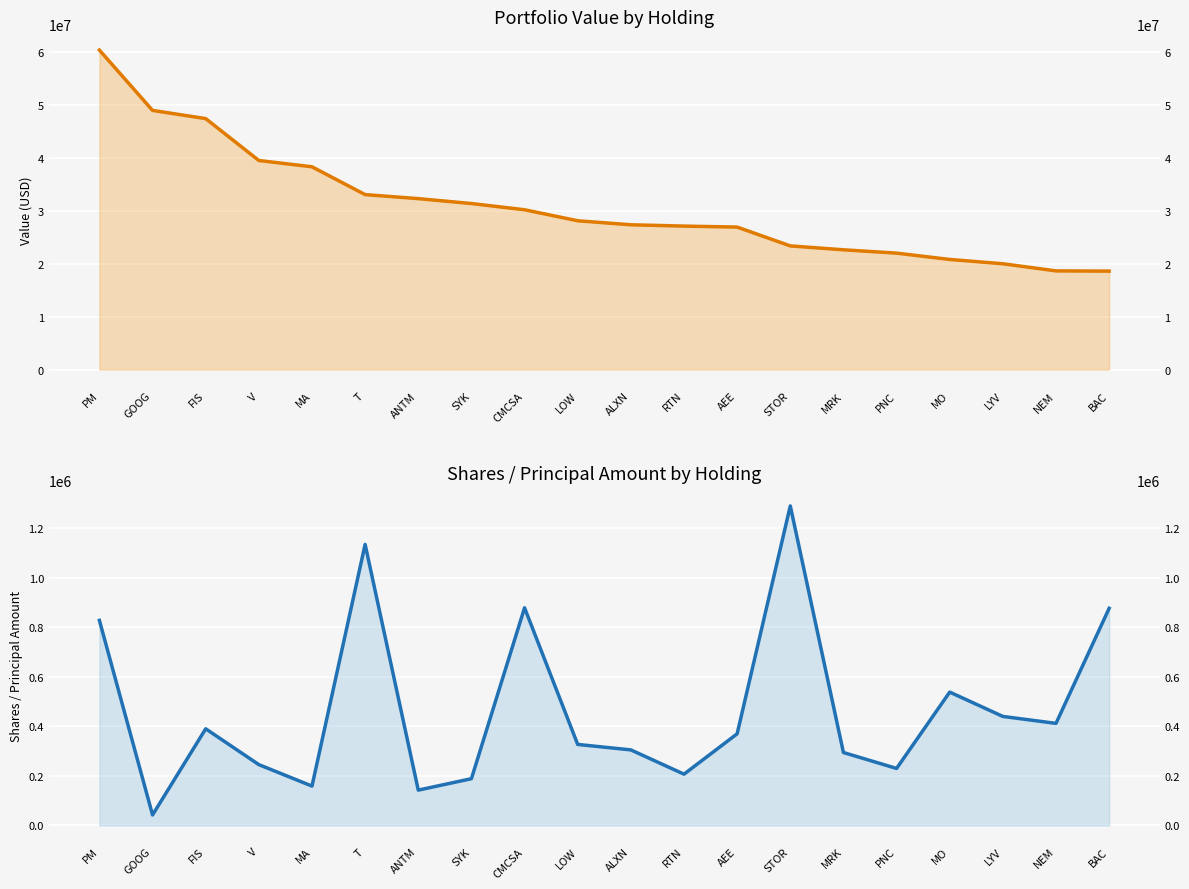

Is it true that Shares or principal amount equals 390034 at FIS?

True